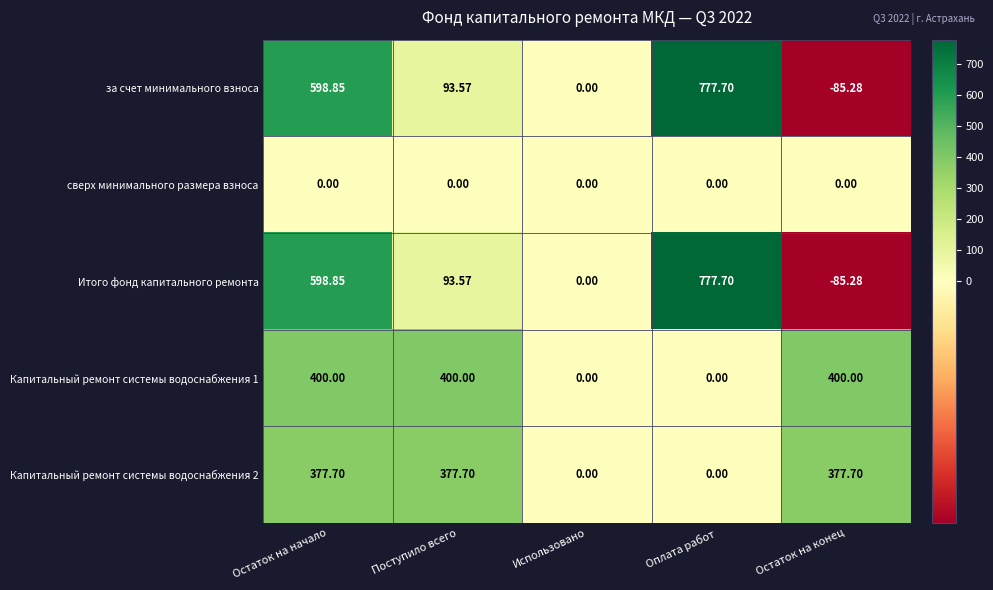

At which label does Итого фонд капитального ремонта first exceed 93?

Остаток на начало